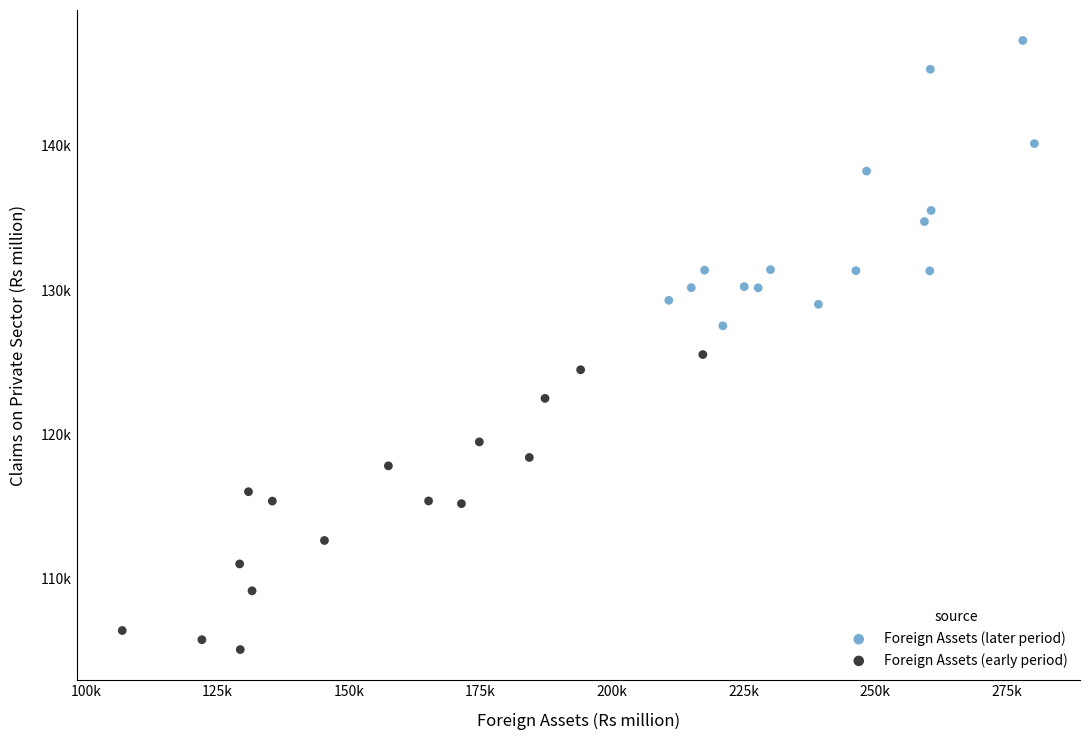

Which series has the largest Y range (max minus min)?

Foreign Assets (early period)